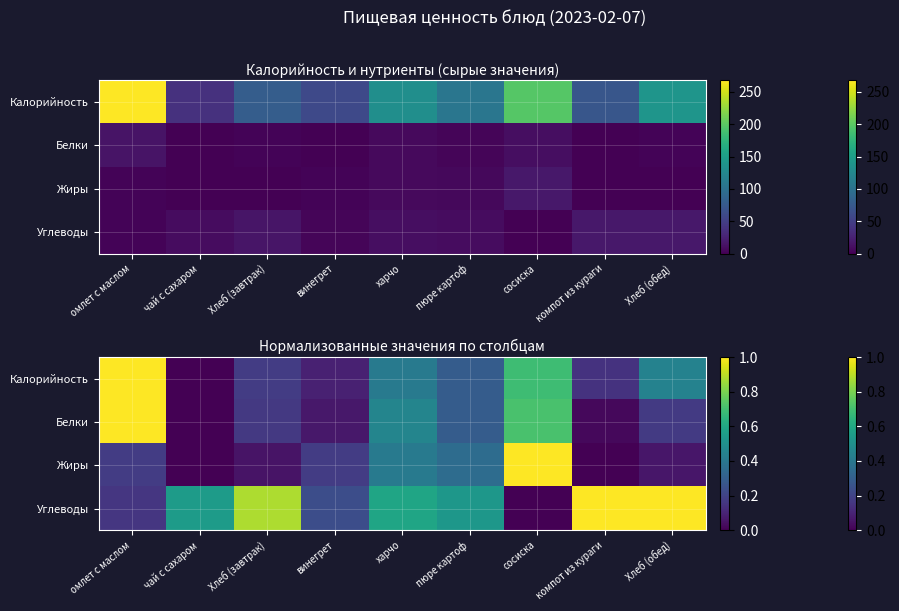

What is the total value across all series at омлет с маслом?

2.3